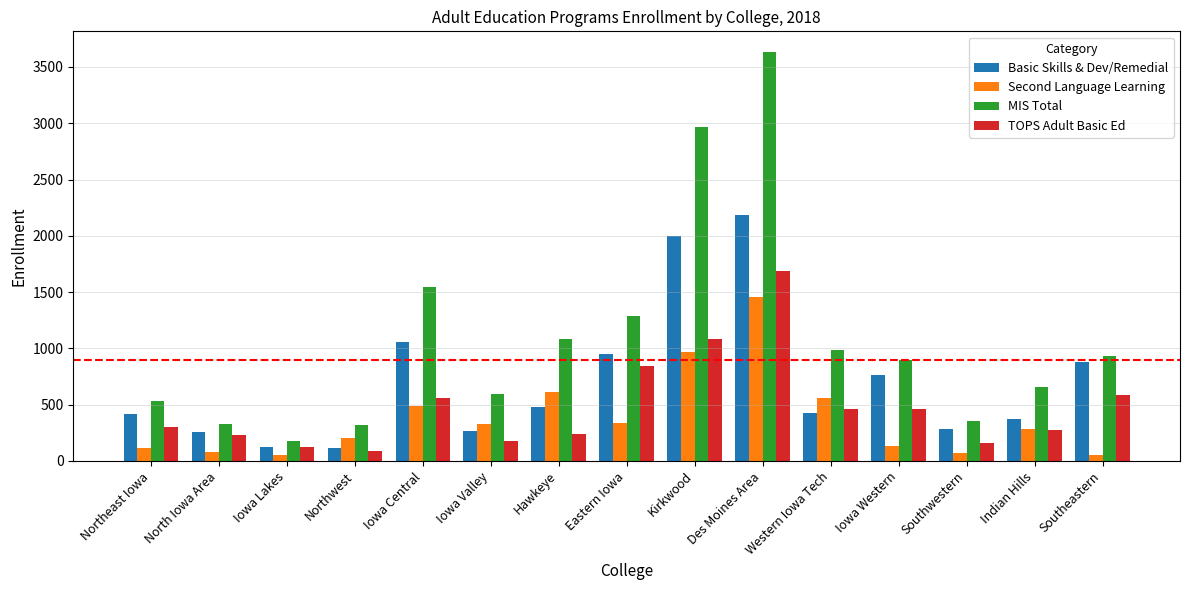

List the series in order of their peak value, highest first.

MIS Total, Basic Skills & Dev/Remedial, TOPS Adult Basic Ed, Second Language Learning